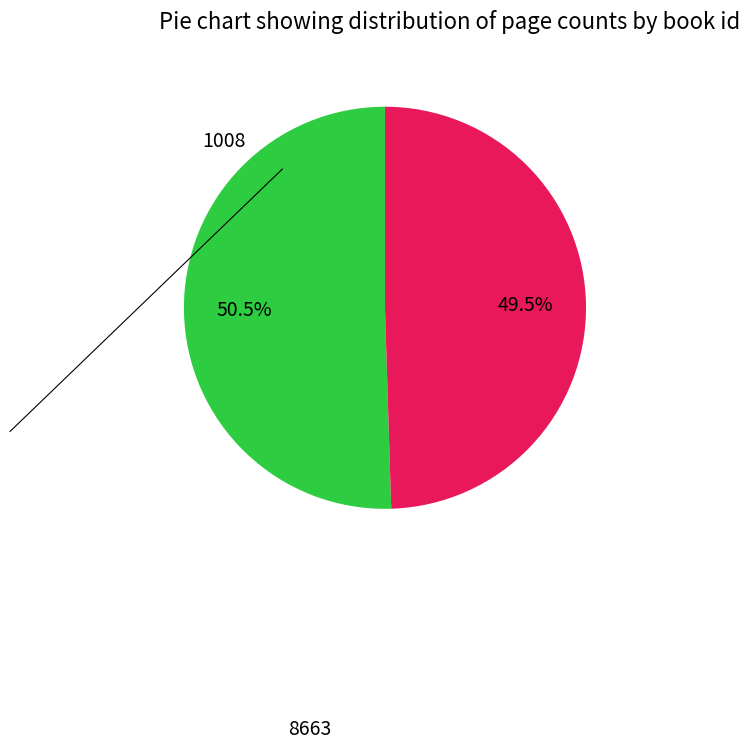

To the nearest percent, what is the difference between the largest and smallest slice percentages?

1%